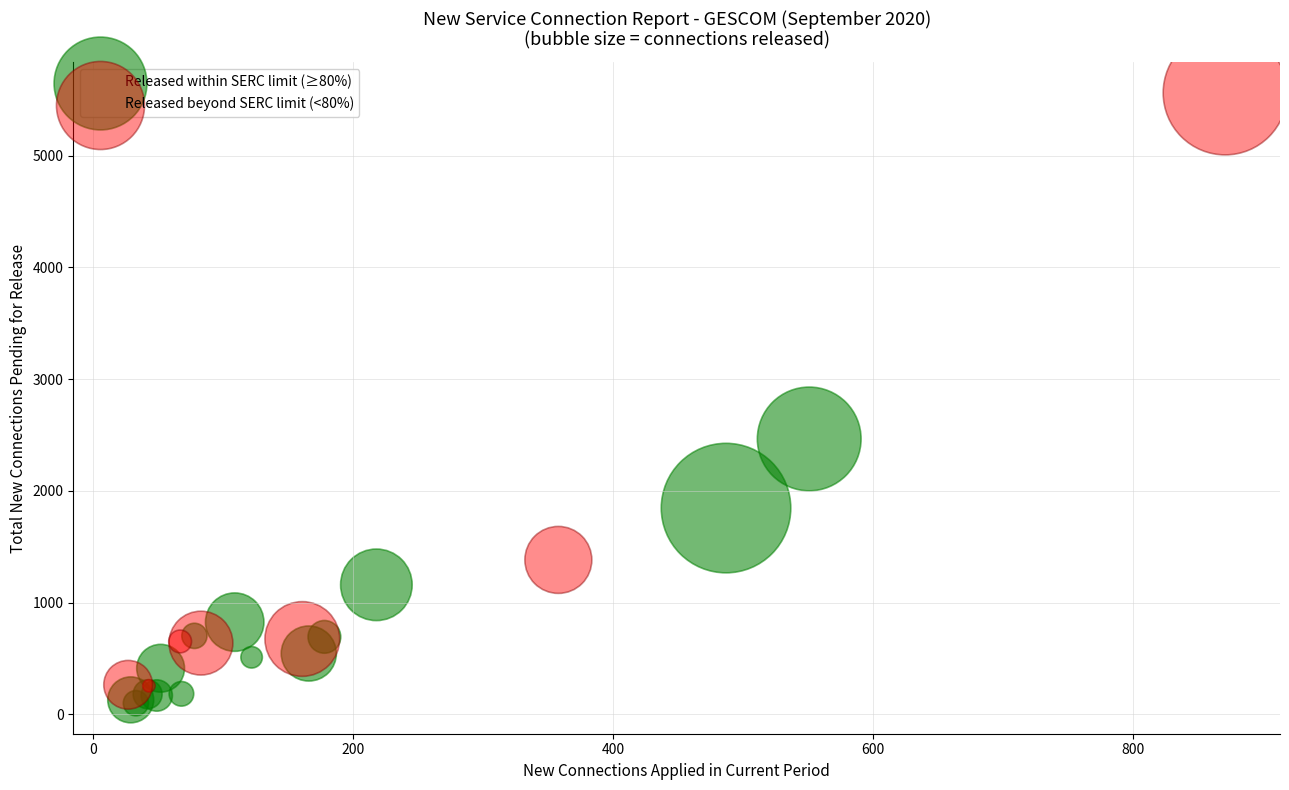

What are all the series names shown in the legend?

Released within SERC limit (≥80%), Released beyond SERC limit (<80%)